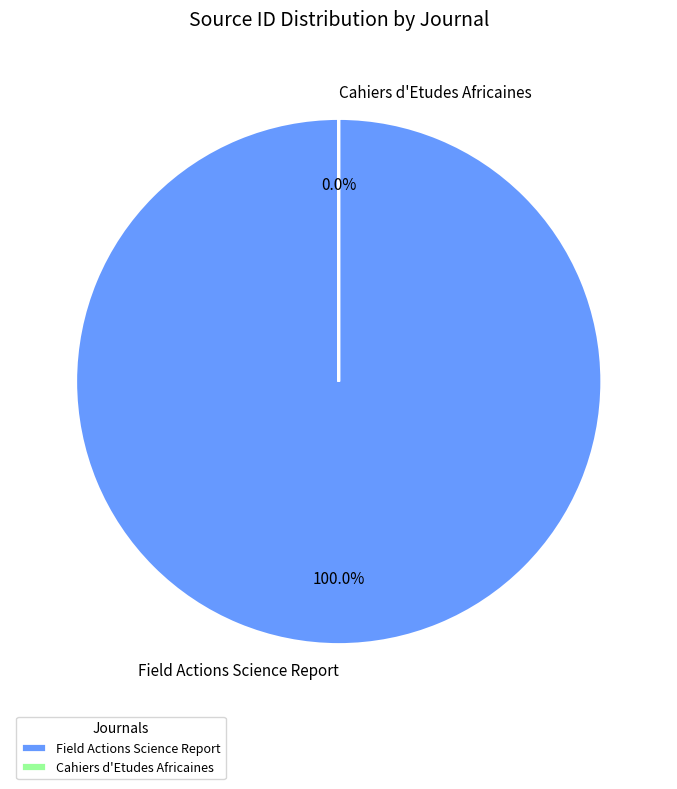

Is it true that Field Actions Science Report is 99% of the pie?

False